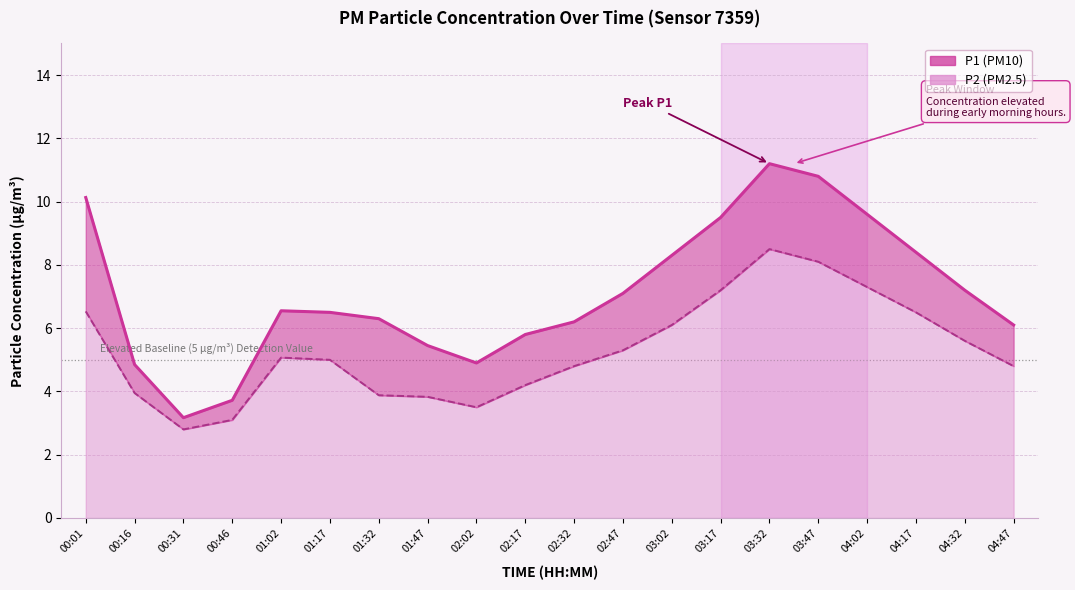

True or false: P1 and P2 cross at least once.

False